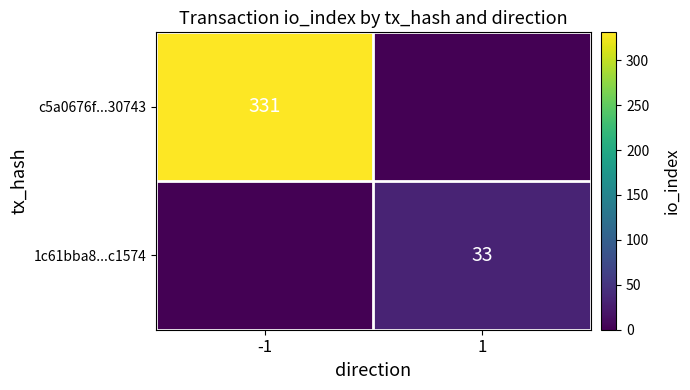

The 1c61bba8...c1574 series shows 9 at 1. True or false?

False